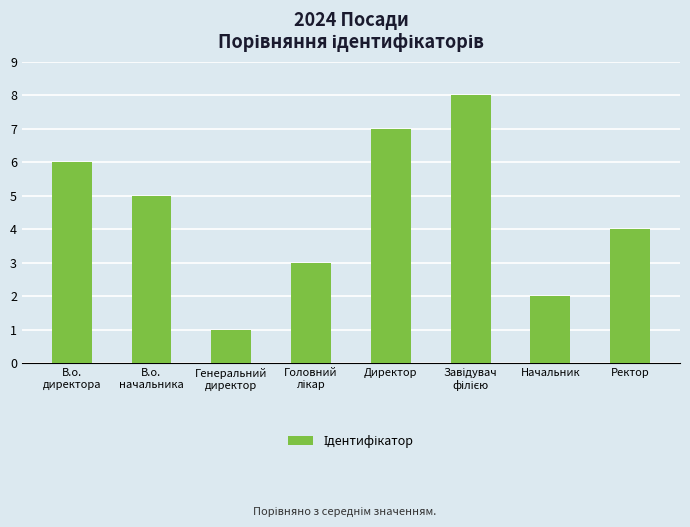

What is the difference between the maximum and minimum values?

7